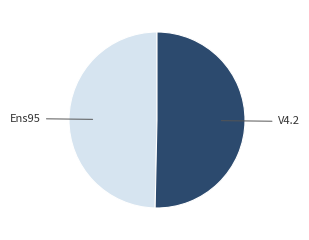

Is there any slice that represents more than half of the pie?

Yes